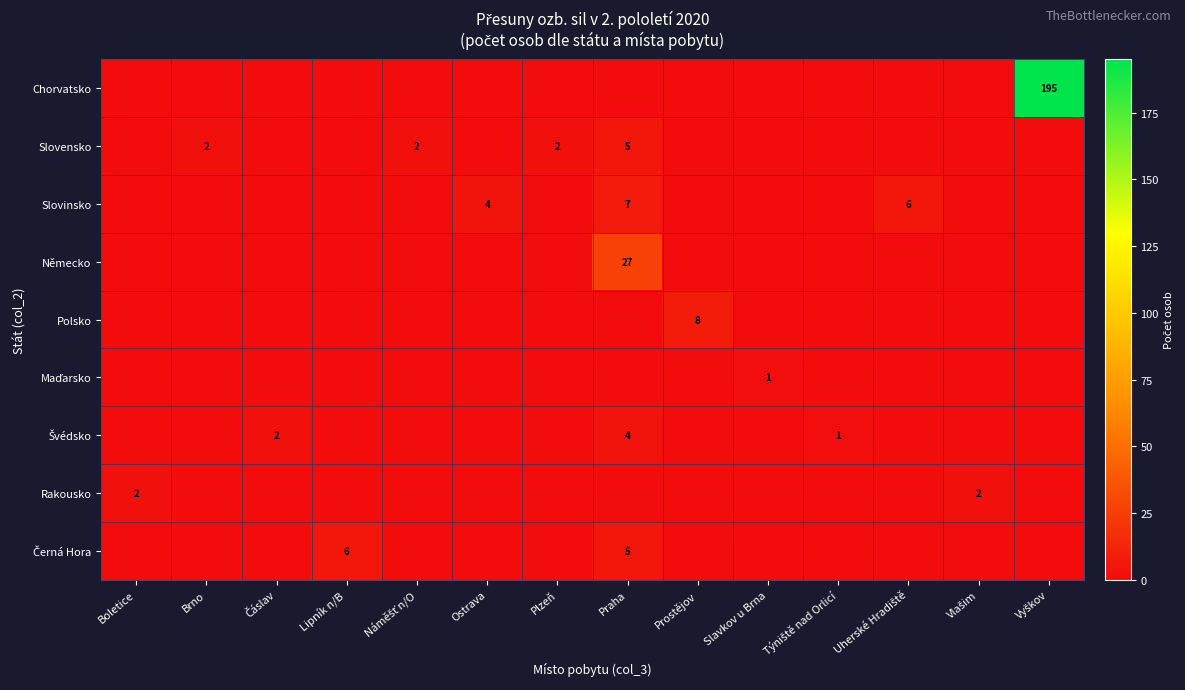

The Slovensko series shows 2 at Plzeň. True or false?

True